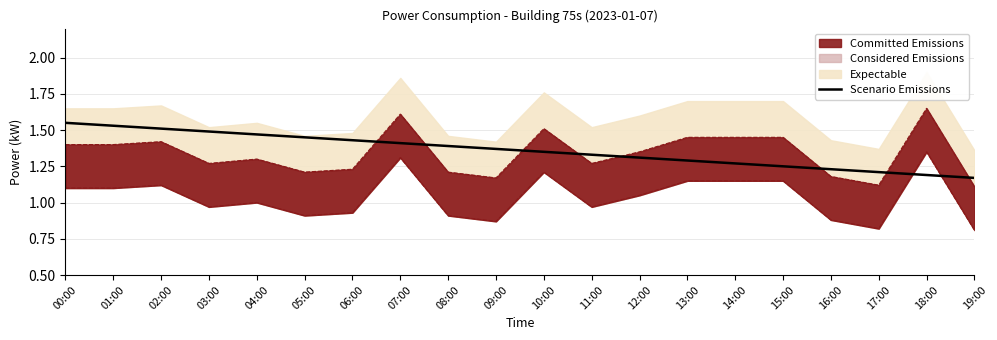

What is the value of the 2nd point from the left?

1.5